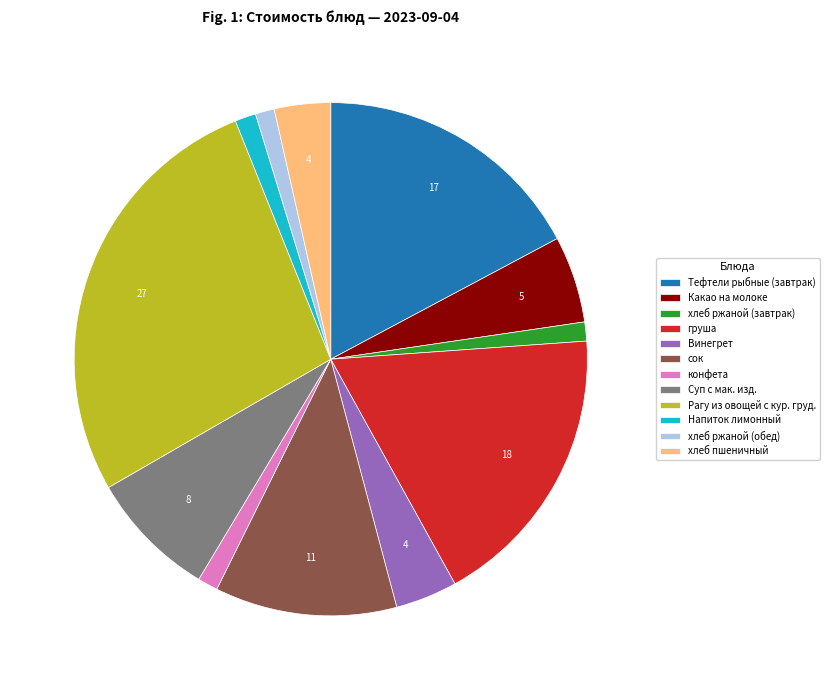

Is there a majority slice in this chart?

No